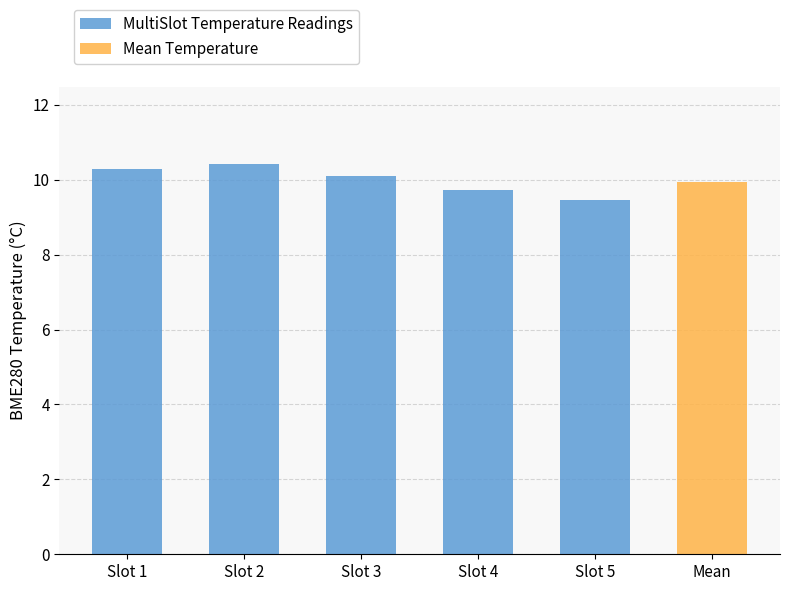

What is the value of the 1st bar from the left?

10.3